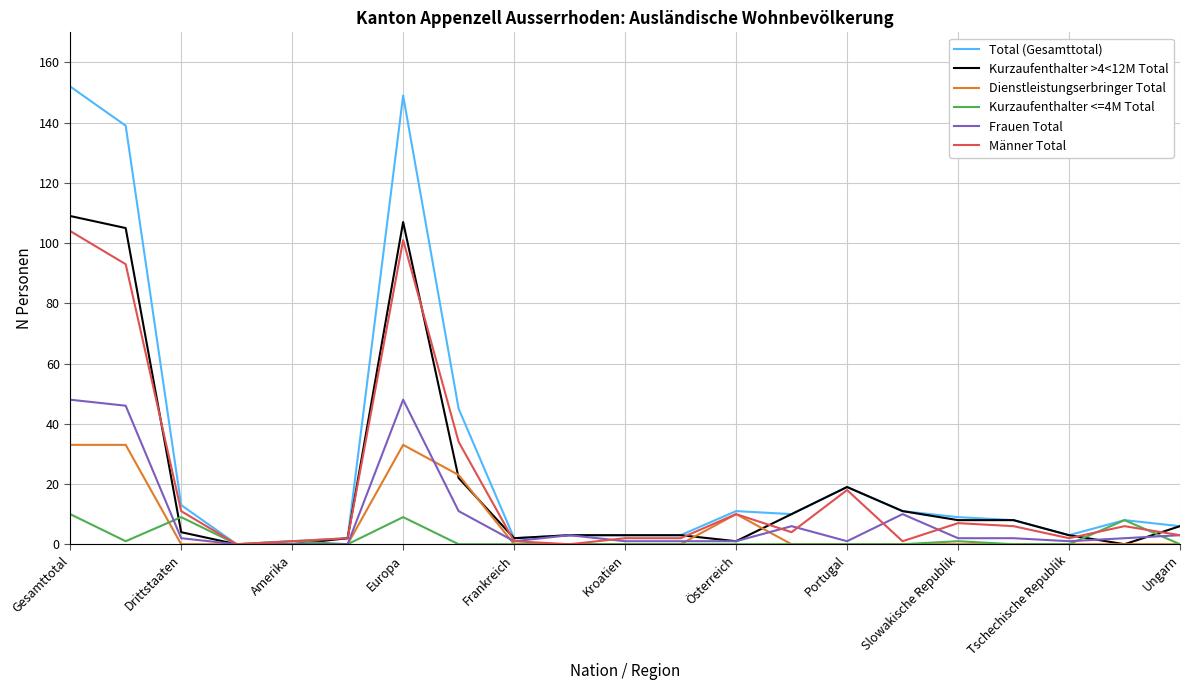

Which series has the largest range (max minus min)?

Total (Gesamttotal)